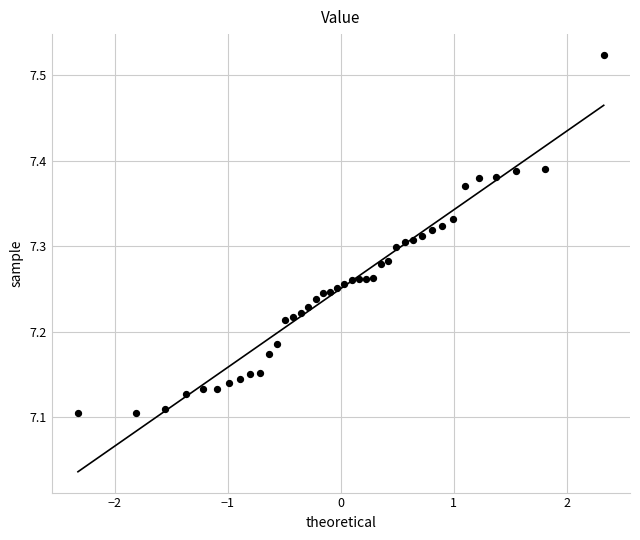

What is the range of X values (max minus min)?

4.7